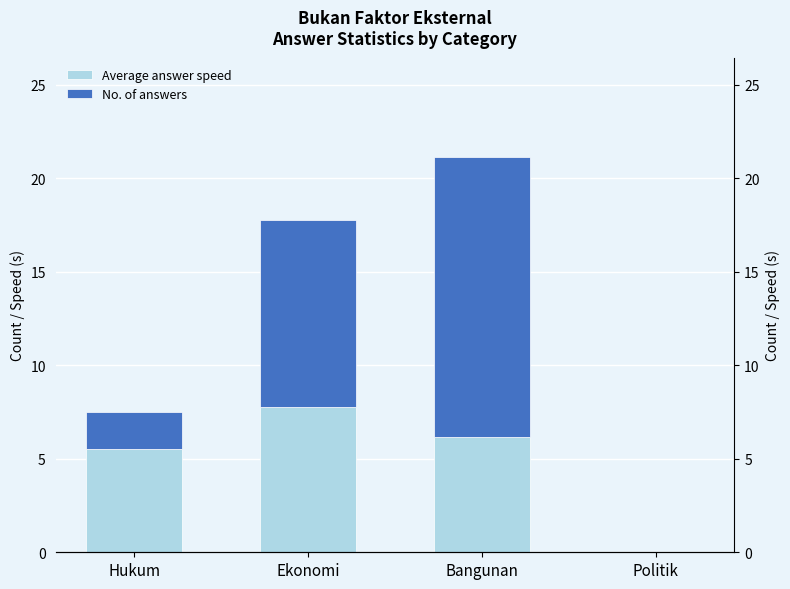

Which category has the highest value across all series?

Bangunan